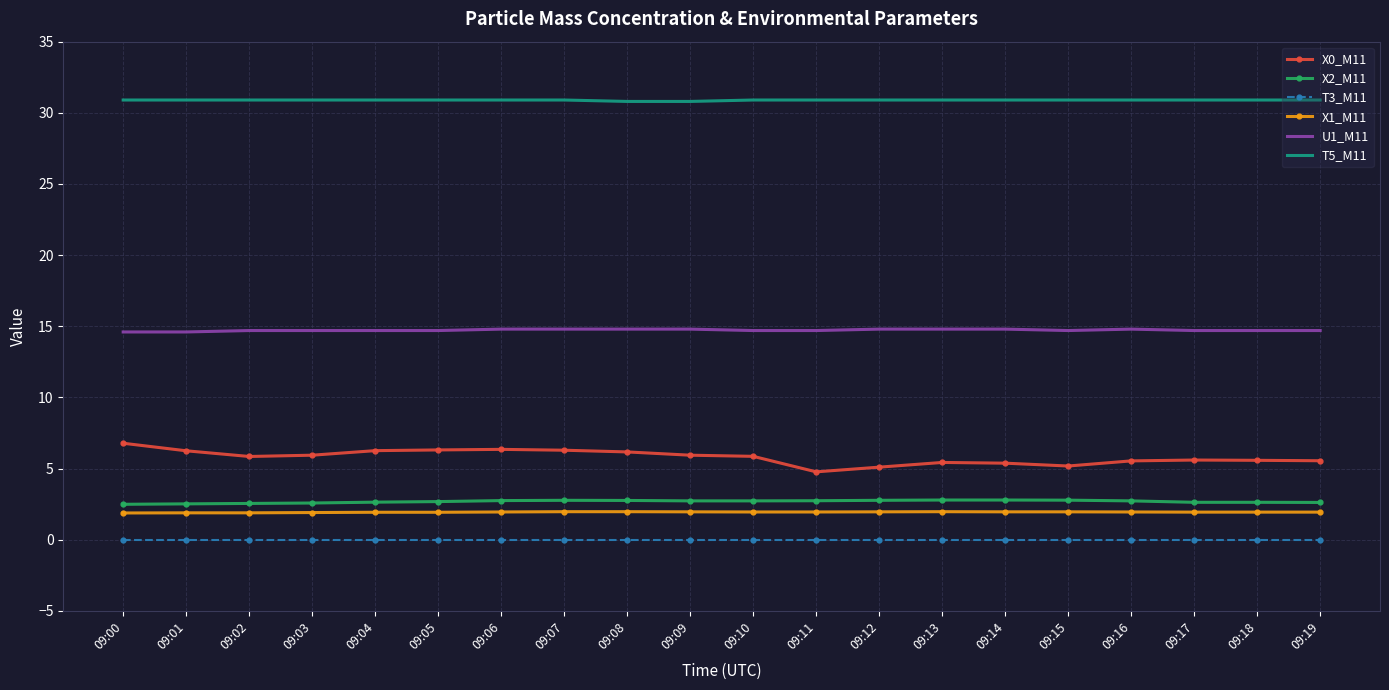

Is the value of X0_M11 at 09:07 greater than the value of T5_M11 at 09:08?

No